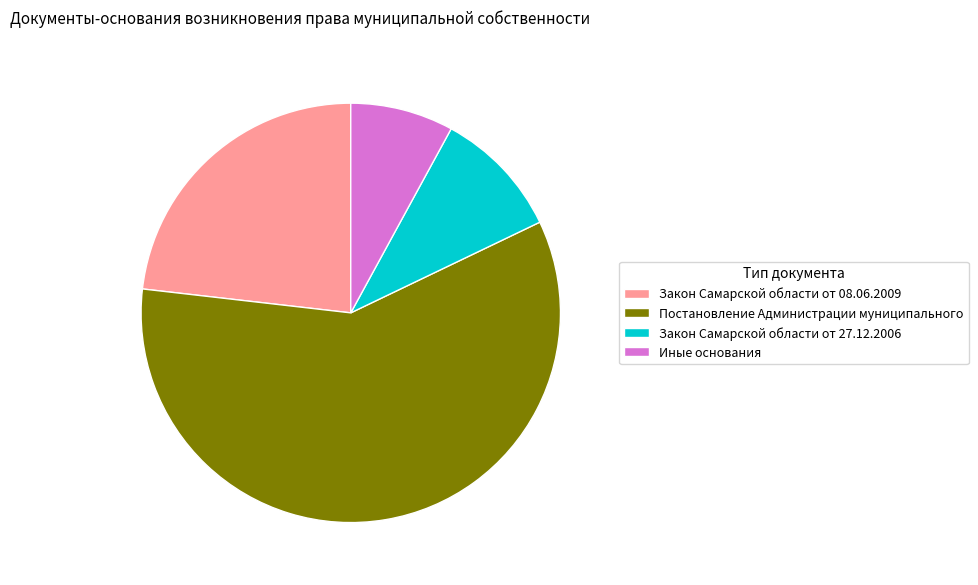

Between Закон Самарской области от 27.12.2006 and Постановление Администрации муниципального, which is larger?

Постановление Администрации муниципального